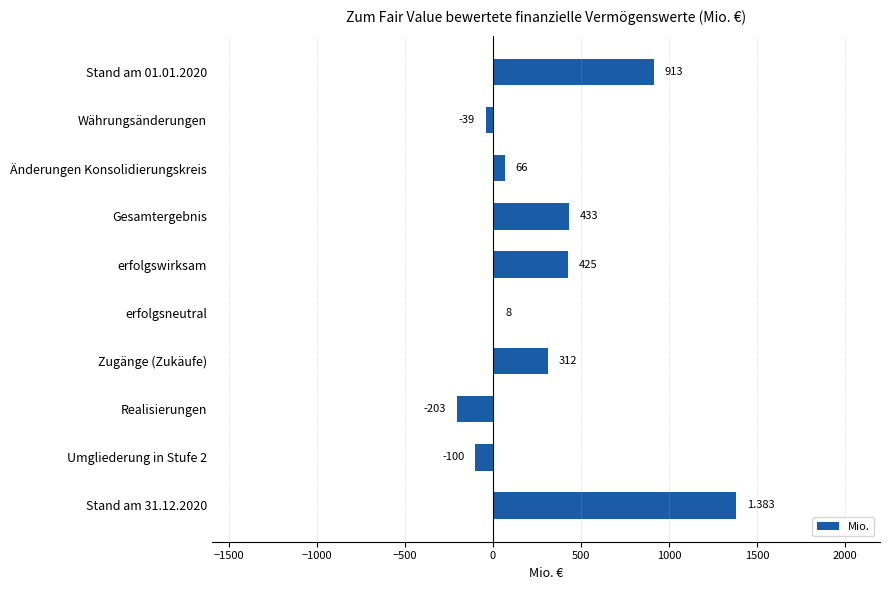

Where is the data nearest to the value 590?

Gesamtergebnis